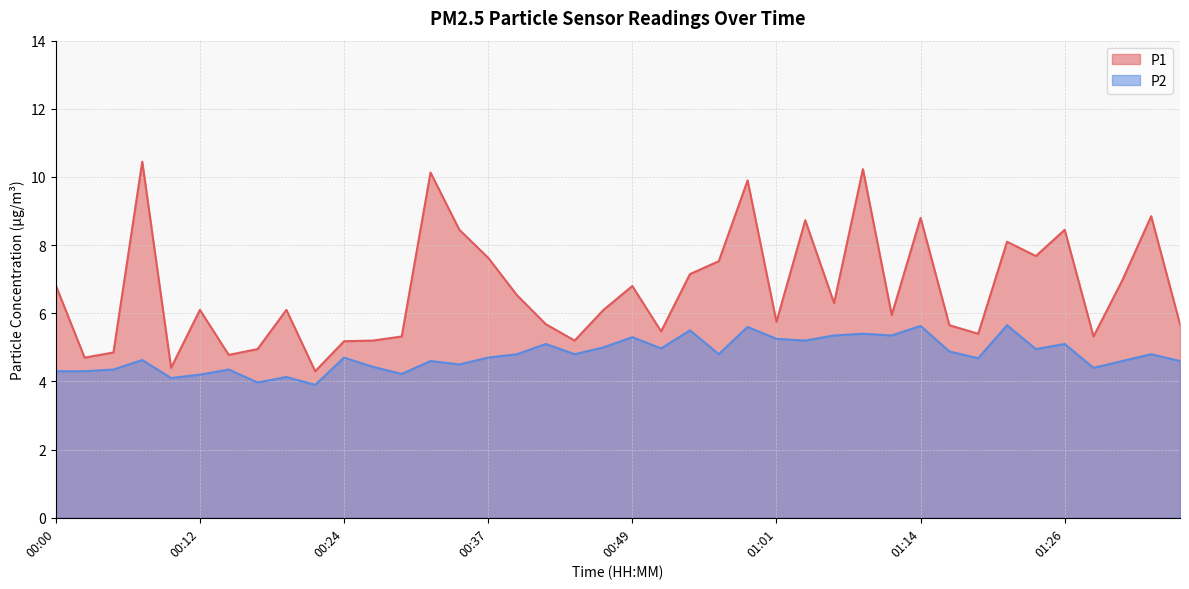

How many lines are shown in the chart?

2